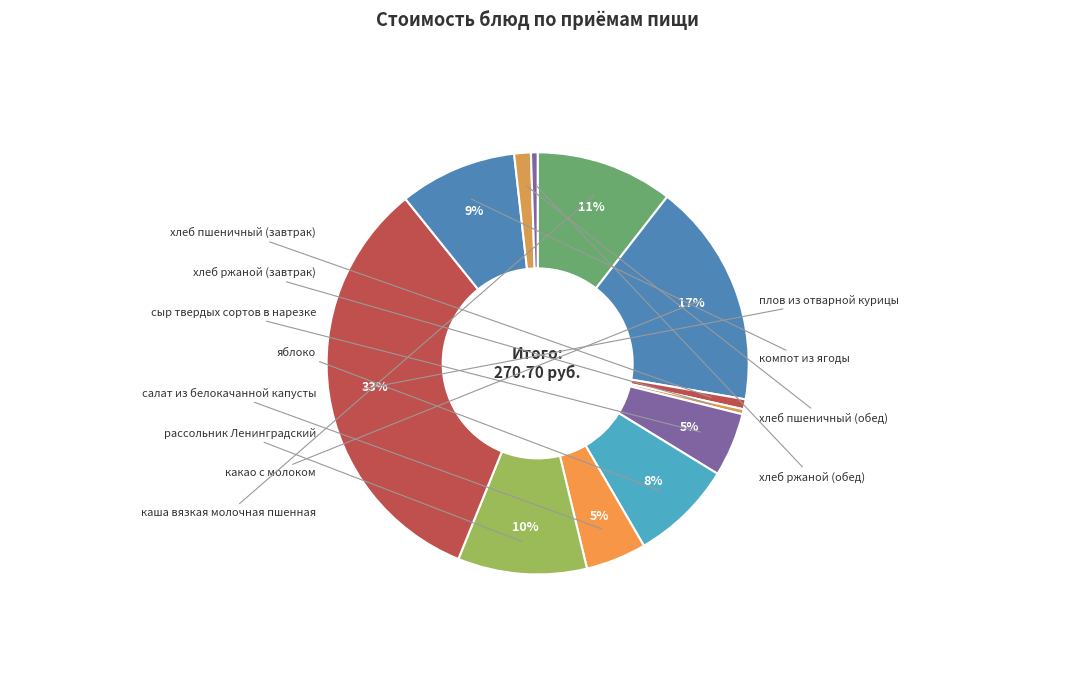

Count the number of slices in the pie.

12